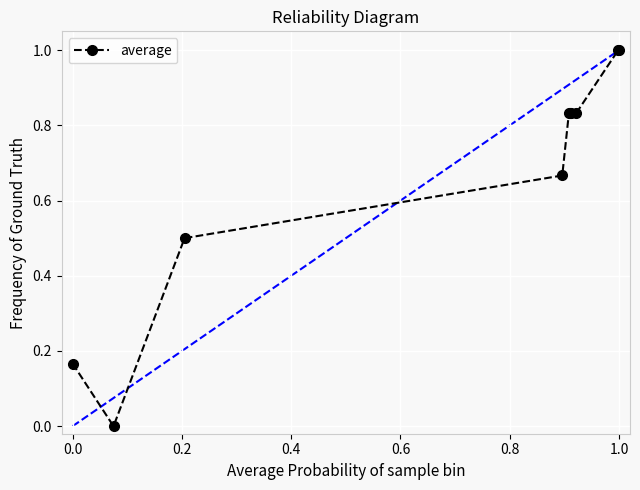

How many lines are shown in the chart?

1